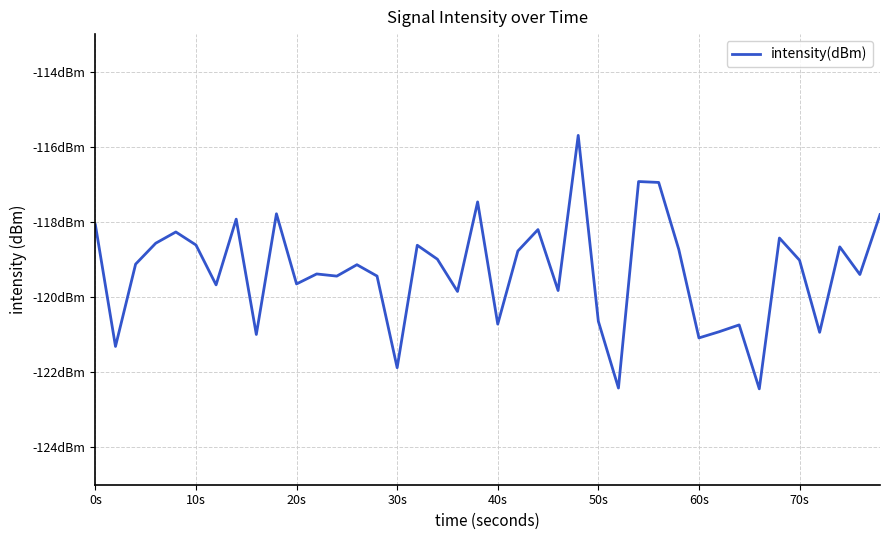

What is the average value?

-119.3